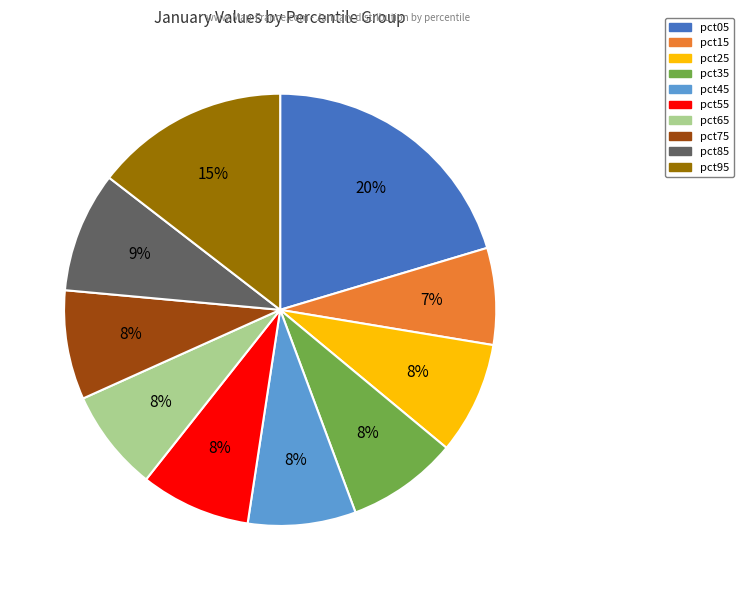

Combined, do pct15 and pct05 account for over 50%?

No